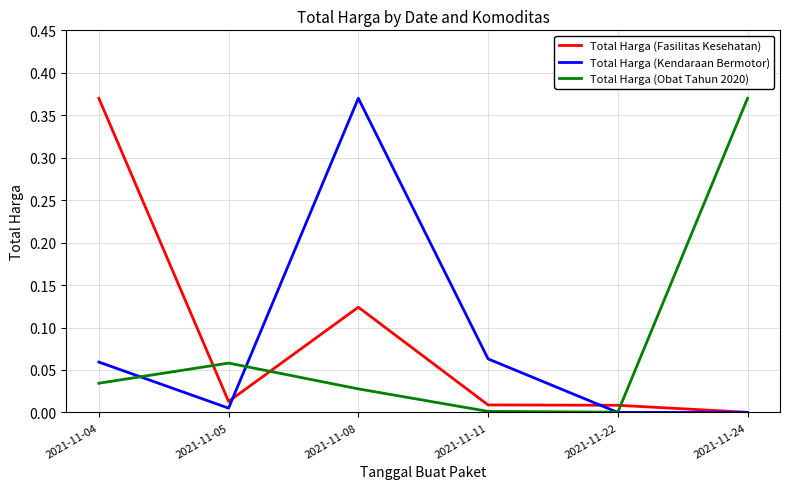

At 2021-11-08, list the series in order from smallest to largest.

Total Harga (Obat Tahun 2020), Total Harga (Fasilitas Kesehatan), Total Harga (Kendaraan Bermotor)